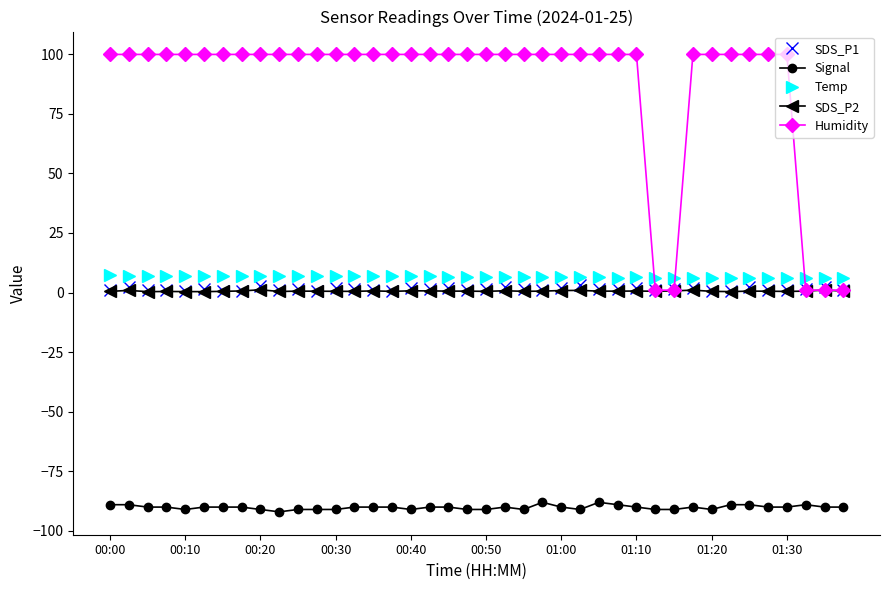

True or false: Temp and Signal intersect in this chart.

False